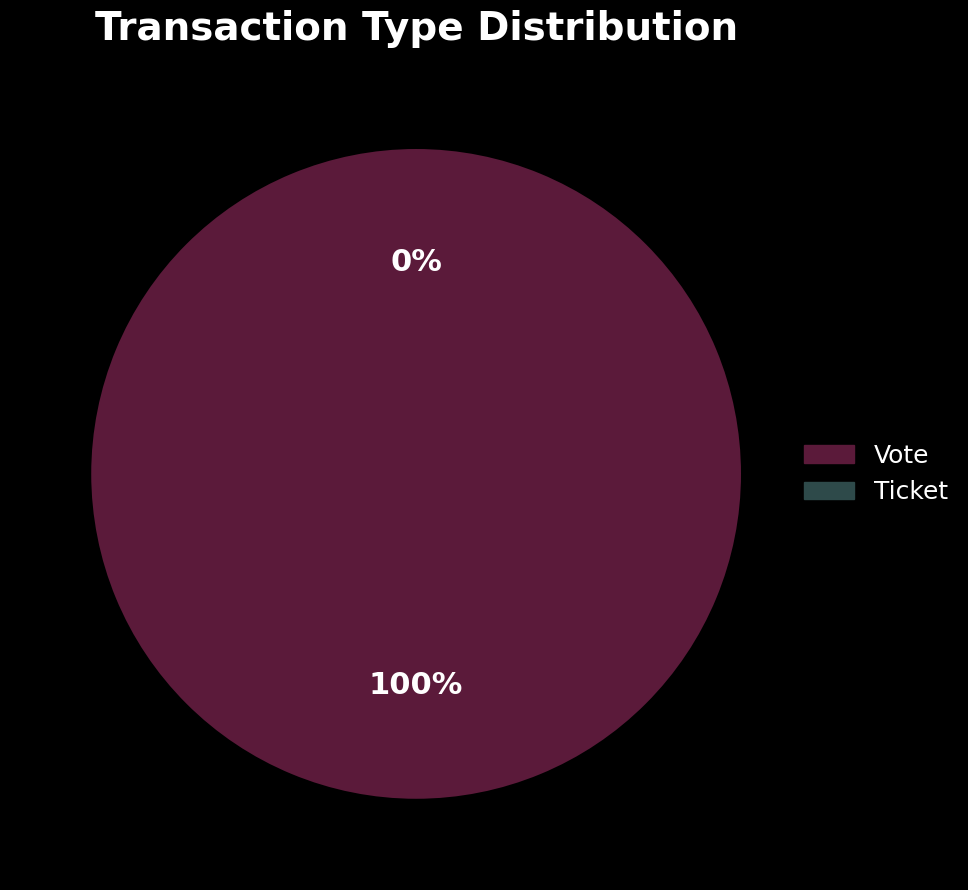

How many segments does this pie chart have?

2